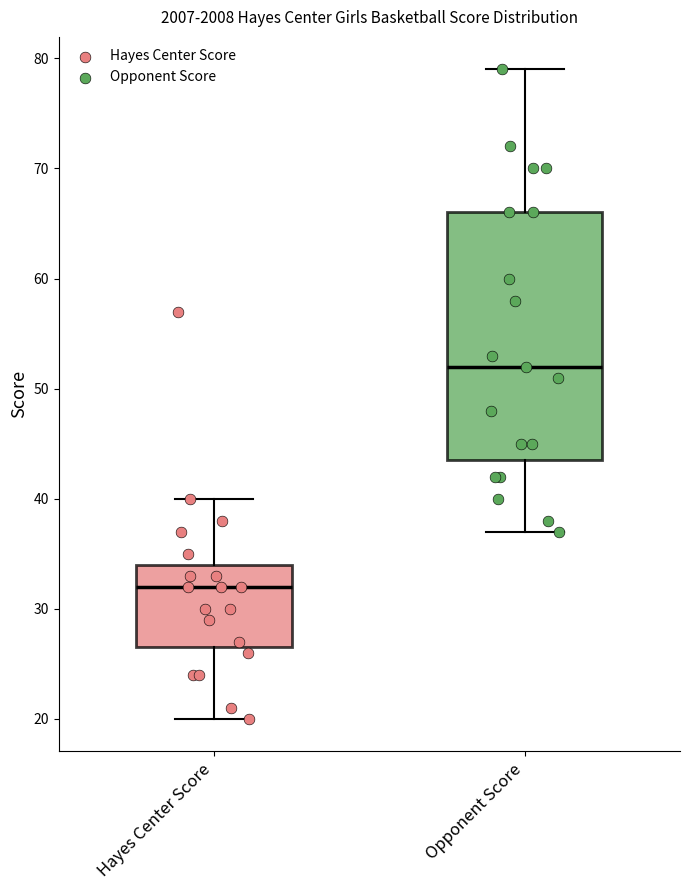

Reading left to right, read every box against the y-axis: the position of its median line, the range the box covers, and the ends of its whiskers. The values are not printed on the chart, so give them approximately, as read against the axis.

Hayes Center Score: median 32, box 27 to 34, whiskers 20 to 40
Opponent Score: median 52, box 44 to 66, whiskers 37 to 79